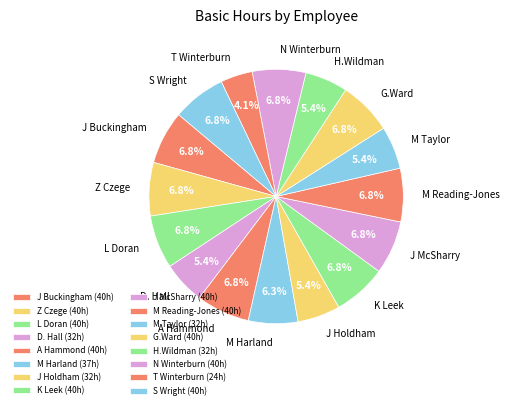

Is there any slice that represents more than half of the pie?

No